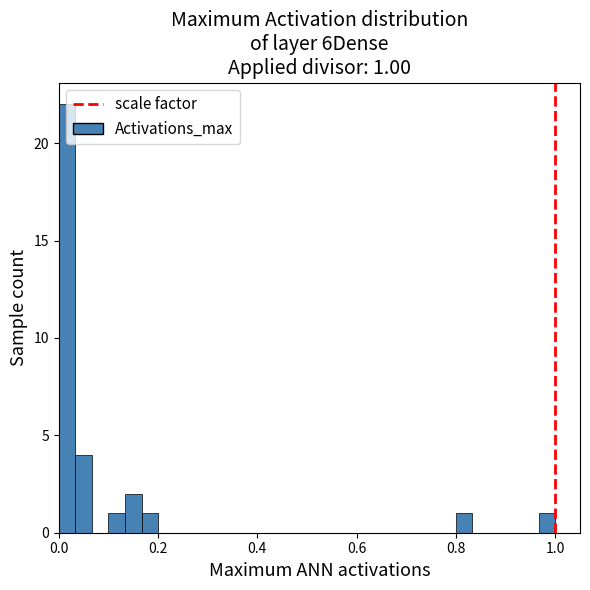

Read against the x-axis, roughly where is the centre of the tallest bar?

0.02